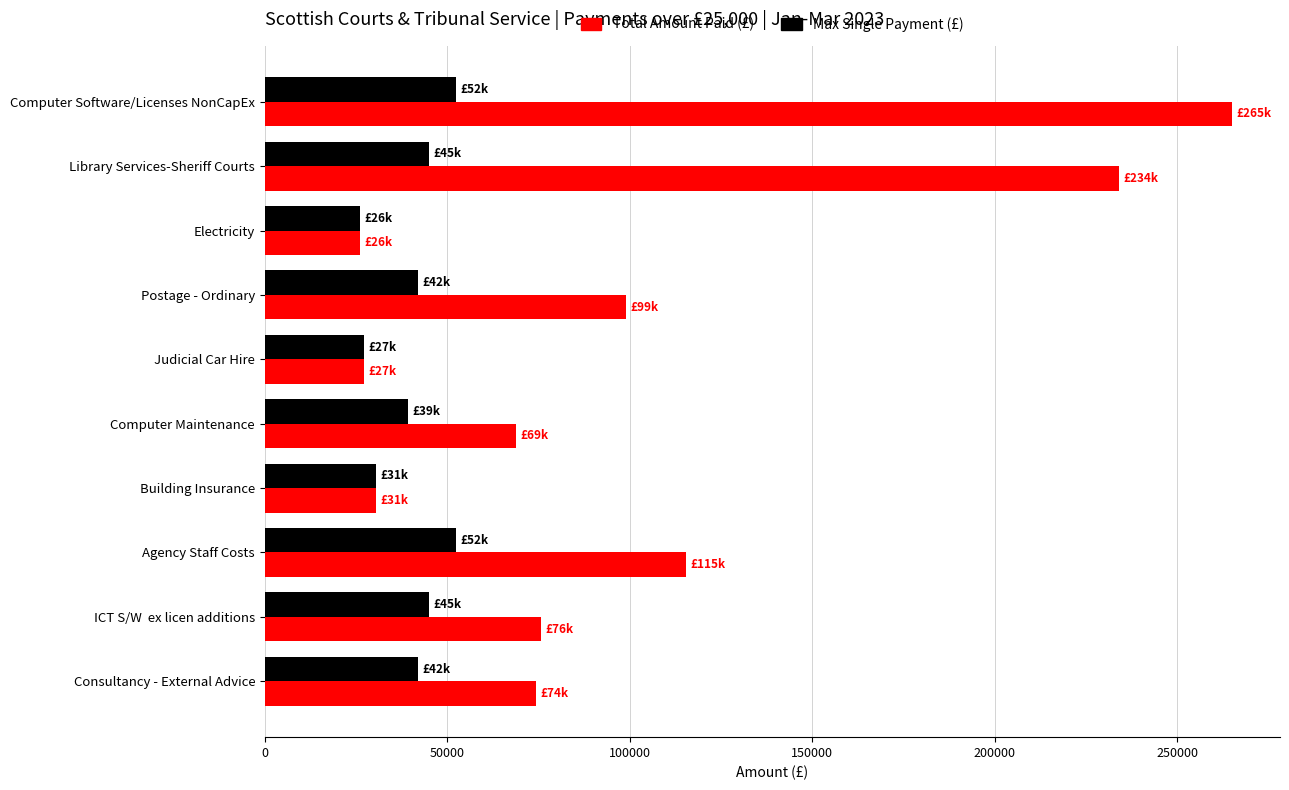

What is the approximate value of Max Single Payment (£) at Agency Staff Costs?

52377.4